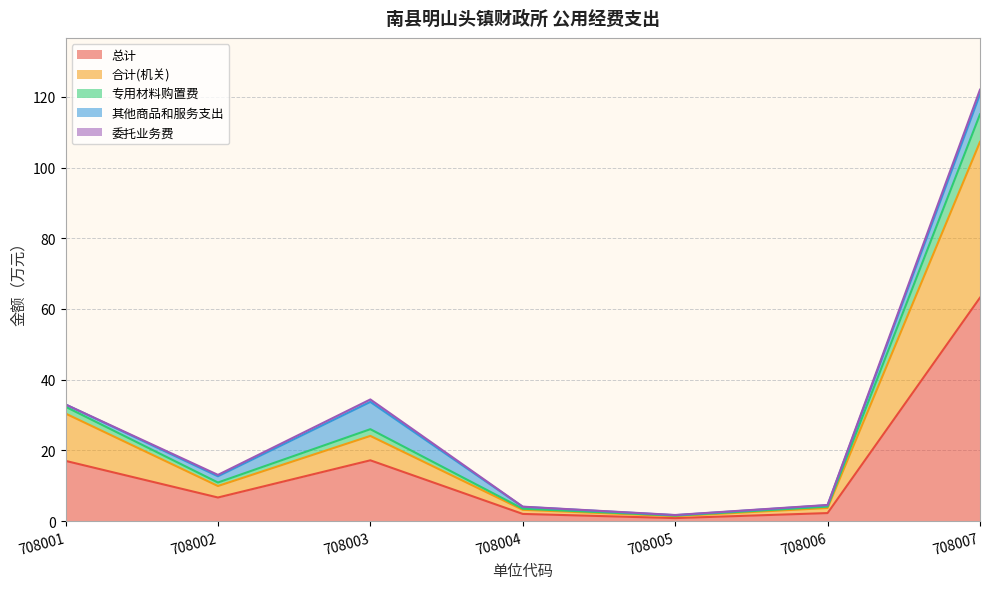

True or false: 总计 has a value of 17.1 at 708001.

True